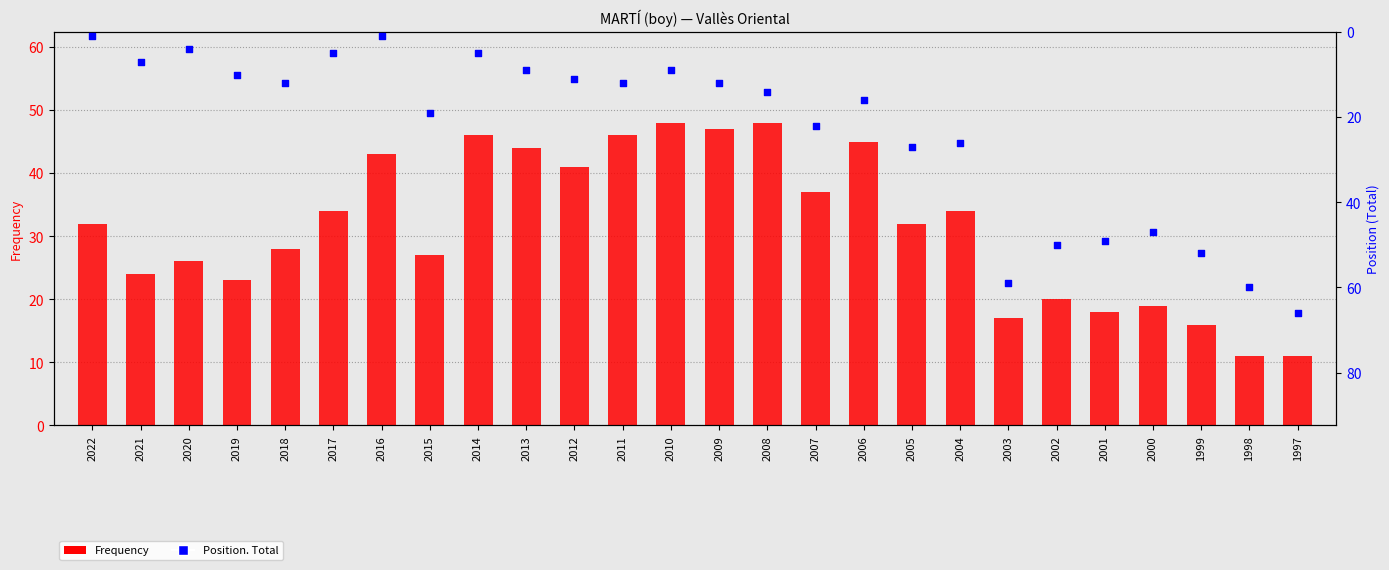

At how many categories does at least one series exceed 18?

26